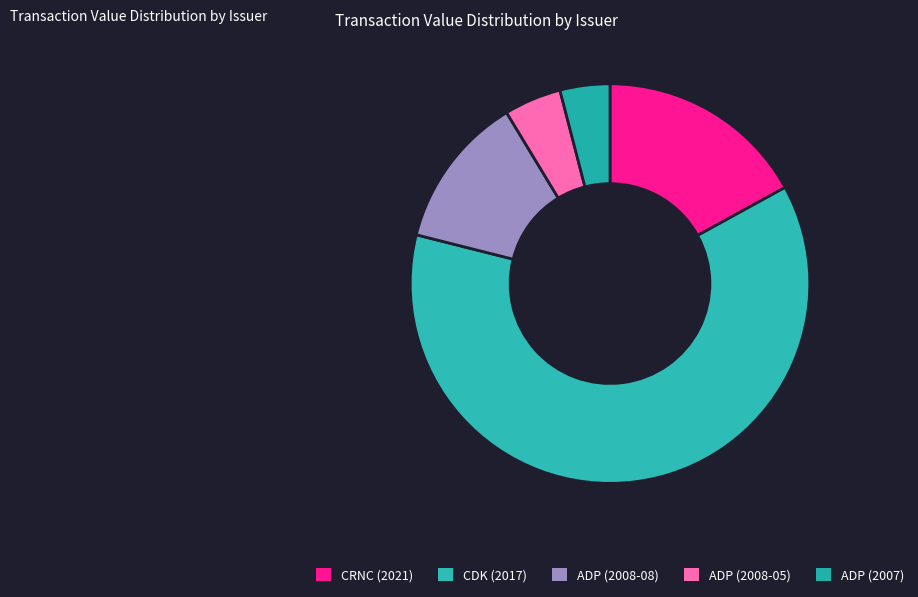

Count the number of slices in the pie.

5